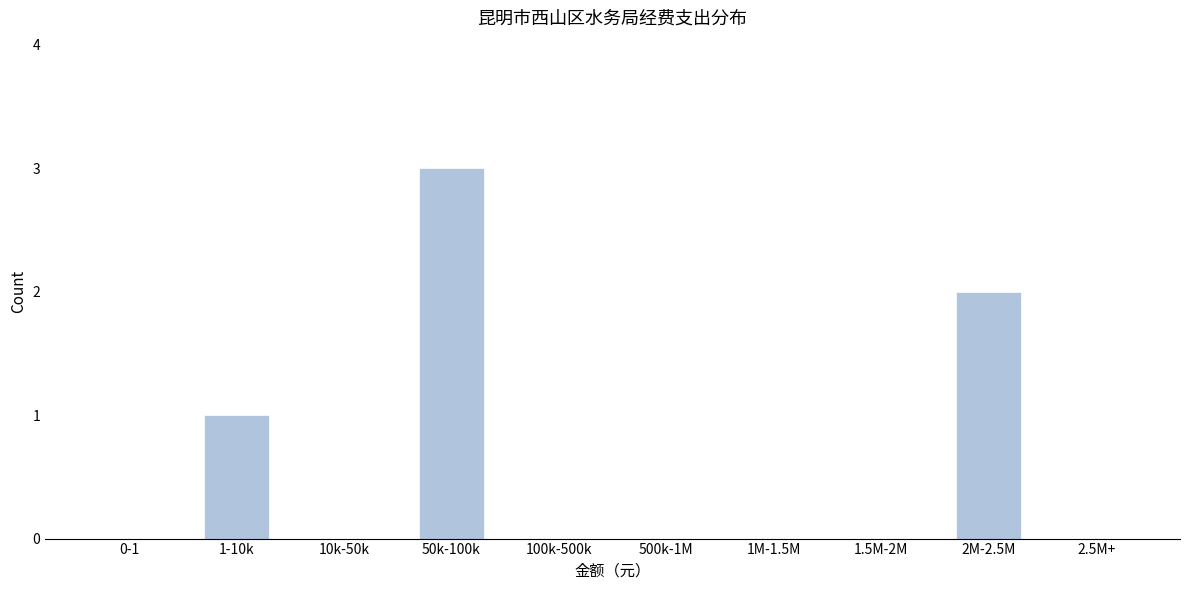

Reading left to right, list all the values displayed in this chart.

0-1=0	1-10k=1	10k-50k=0	50k-100k=3	100k-500k=0	500k-1M=0	1M-1.5M=0	1.5M-2M=0	2M-2.5M=2	2.5M+=0